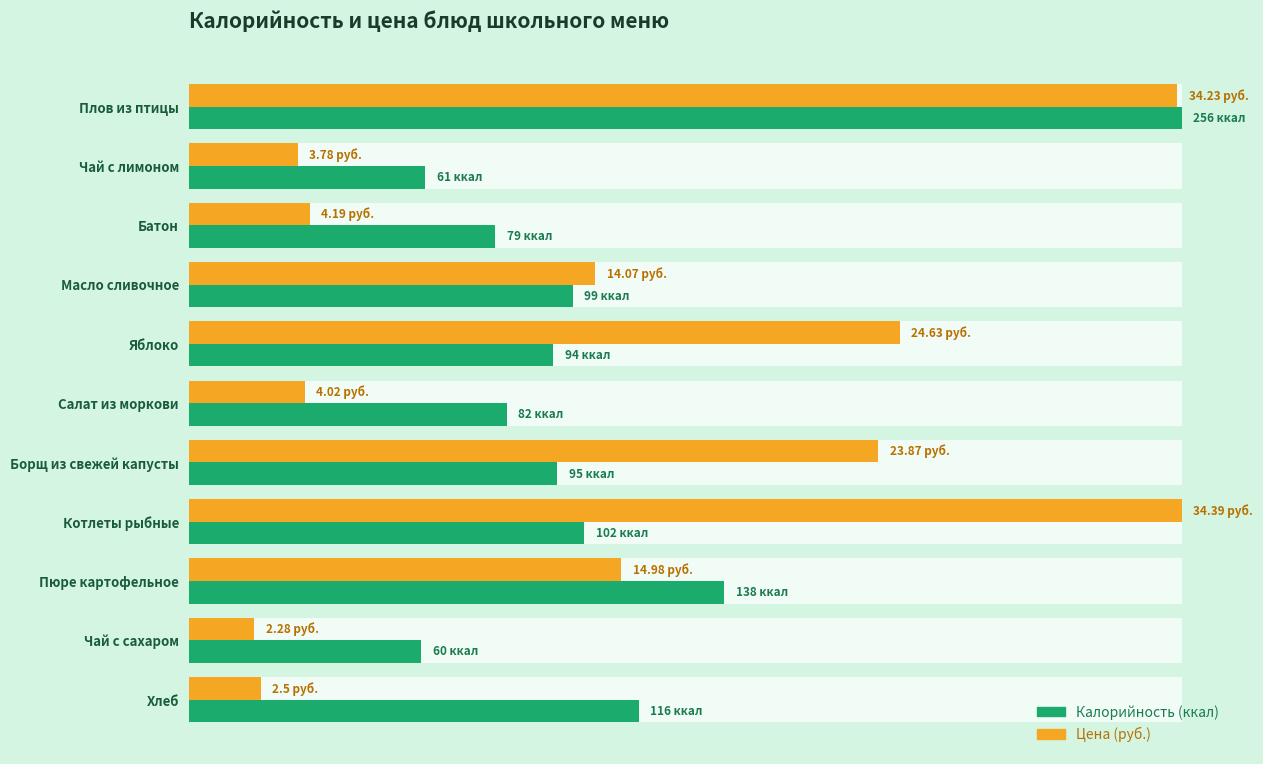

How many values in the Калорийность (ккал) series exceed 95?

5